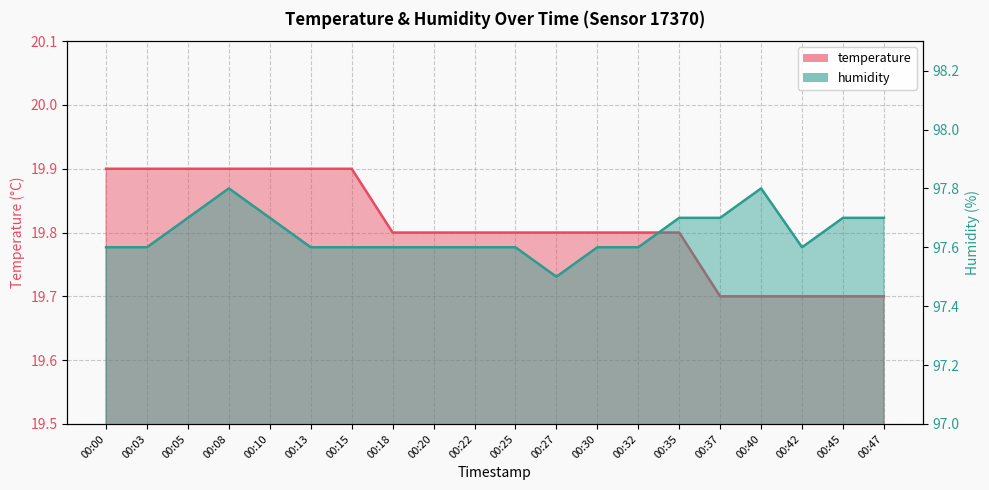

In humidity, how many points are higher than both neighbors (excluding endpoints)?

2